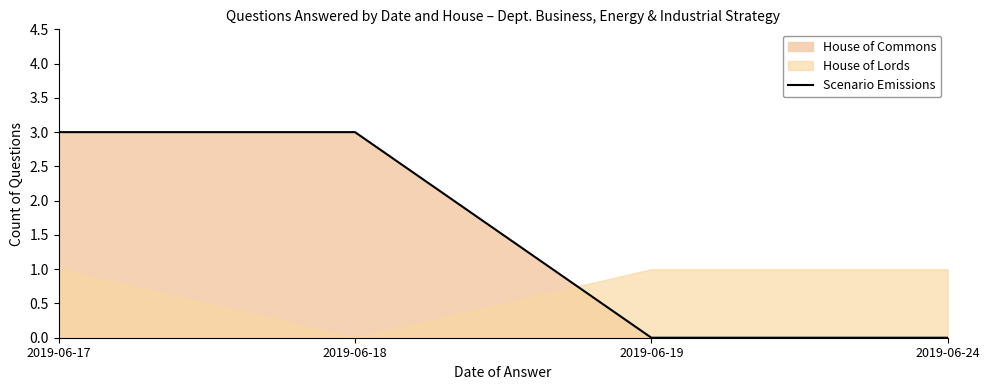

The chart shows a value of 2 at 2019-06-24. True or false?

False